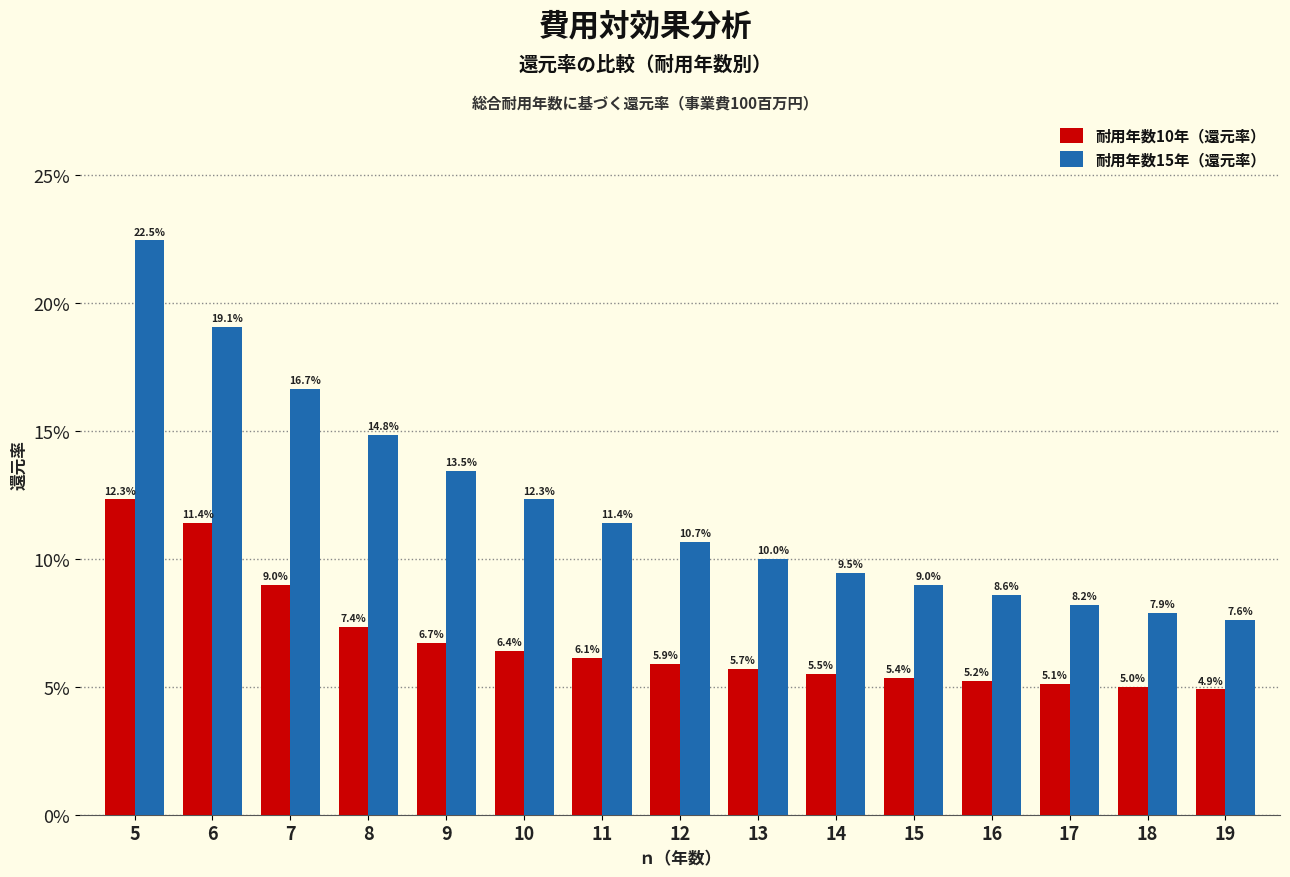

What are all the series names shown in the legend?

耐用年数10年（還元率）, 耐用年数15年（還元率）